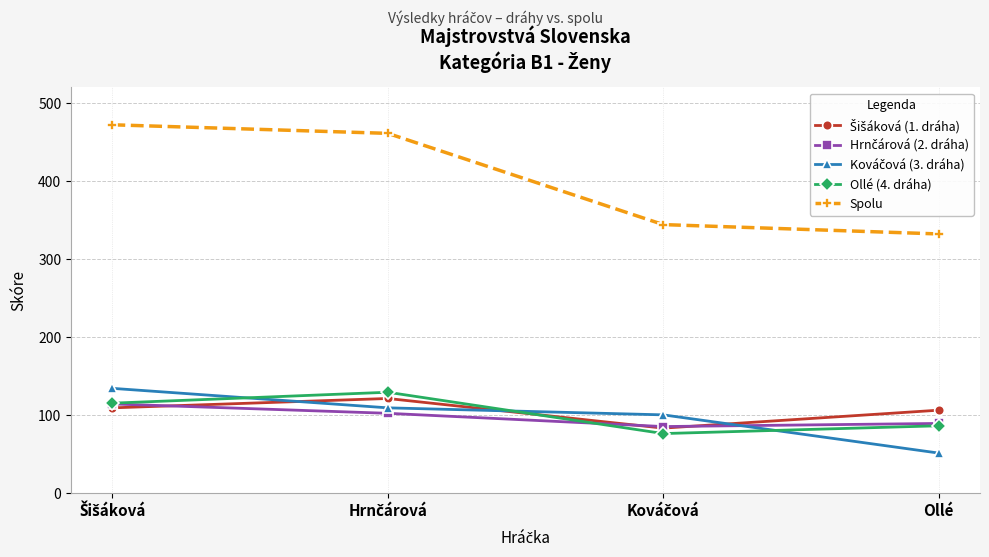

What is the difference between the highest and lowest values at Ollé?

281